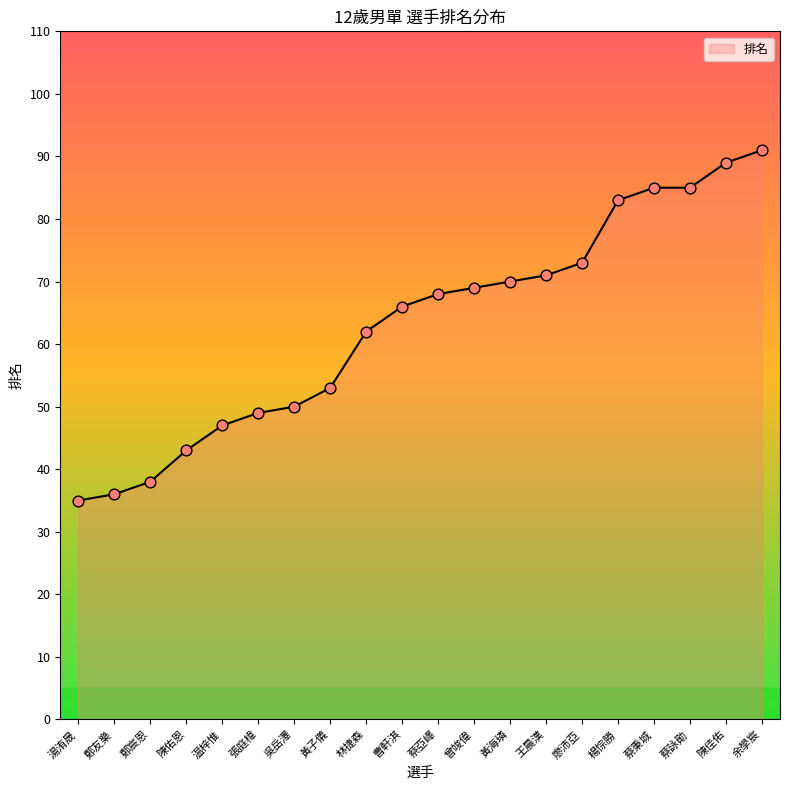

What is the change in value from 温梓惟 to 黃海璘?

+23